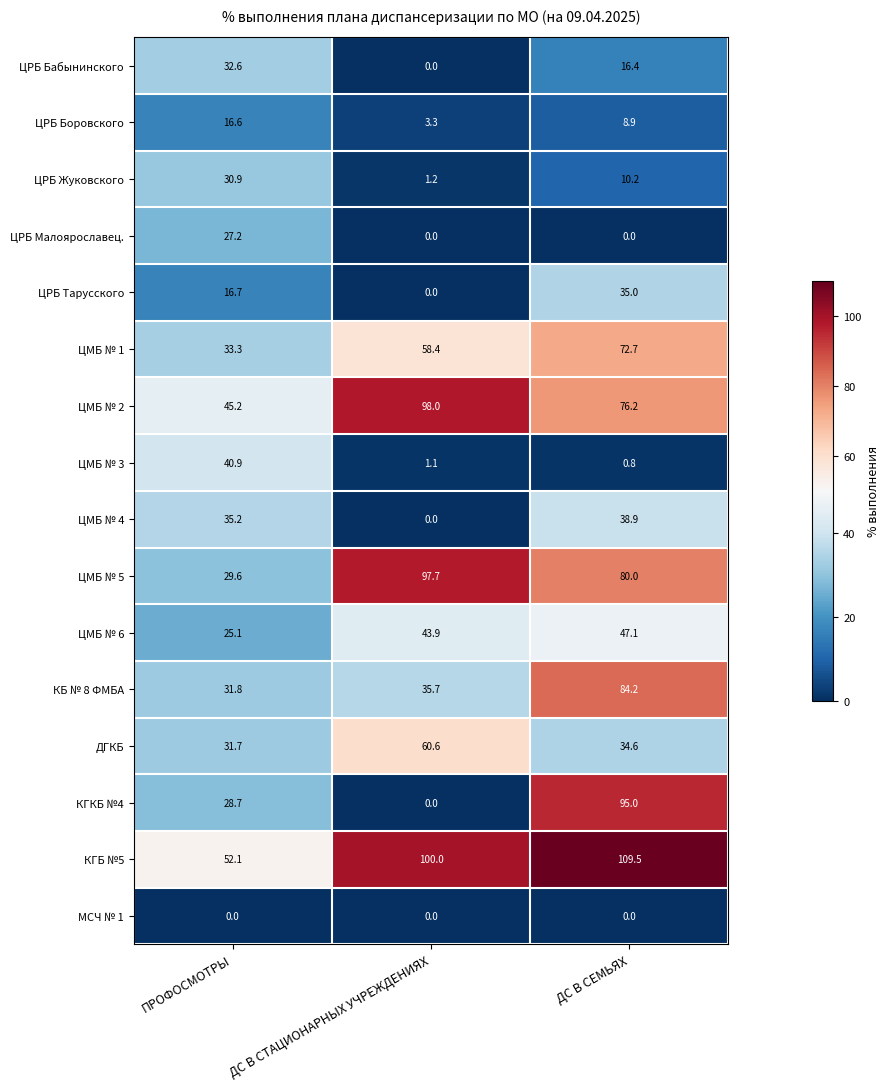

What is the difference between the highest and lowest values at ДС В СЕМЬЯХ?

109.5